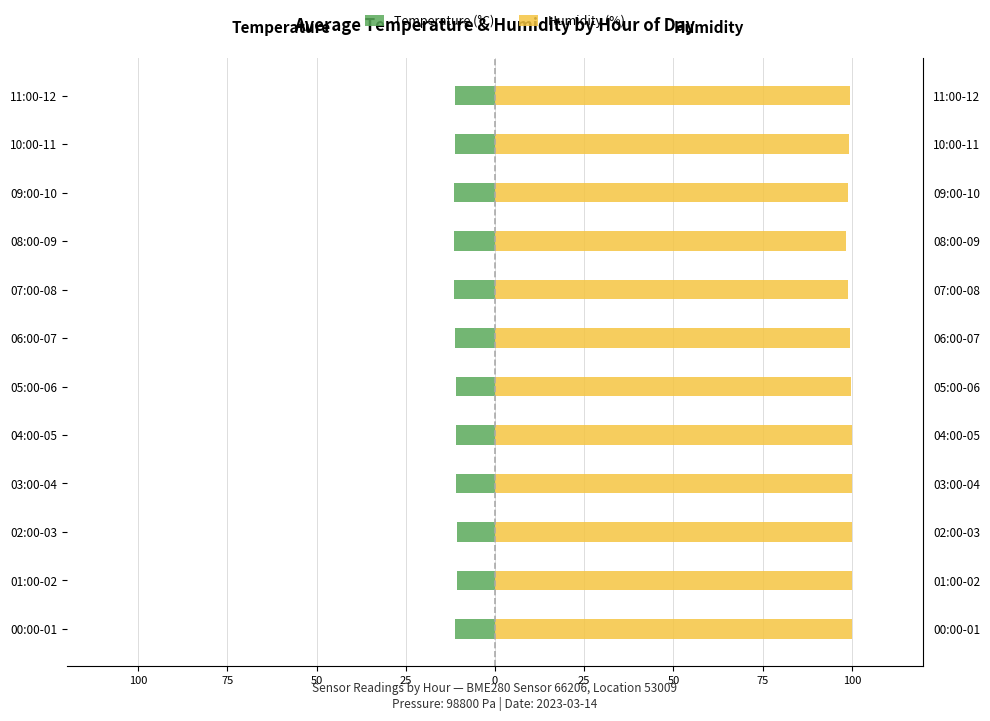

Reading left to right, list all the values displayed in this chart.

Temperature (°C): -11.1	-10.7	-10.7	-10.8	-10.9	-11.0	-11.2	-11.4	-11.5	-11.4	-11.3	-11.1
Humidity (%): 100.0	100.0	100.0	100.0	100.0	99.8	99.5	99.0	98.5	98.8	99.2	99.6